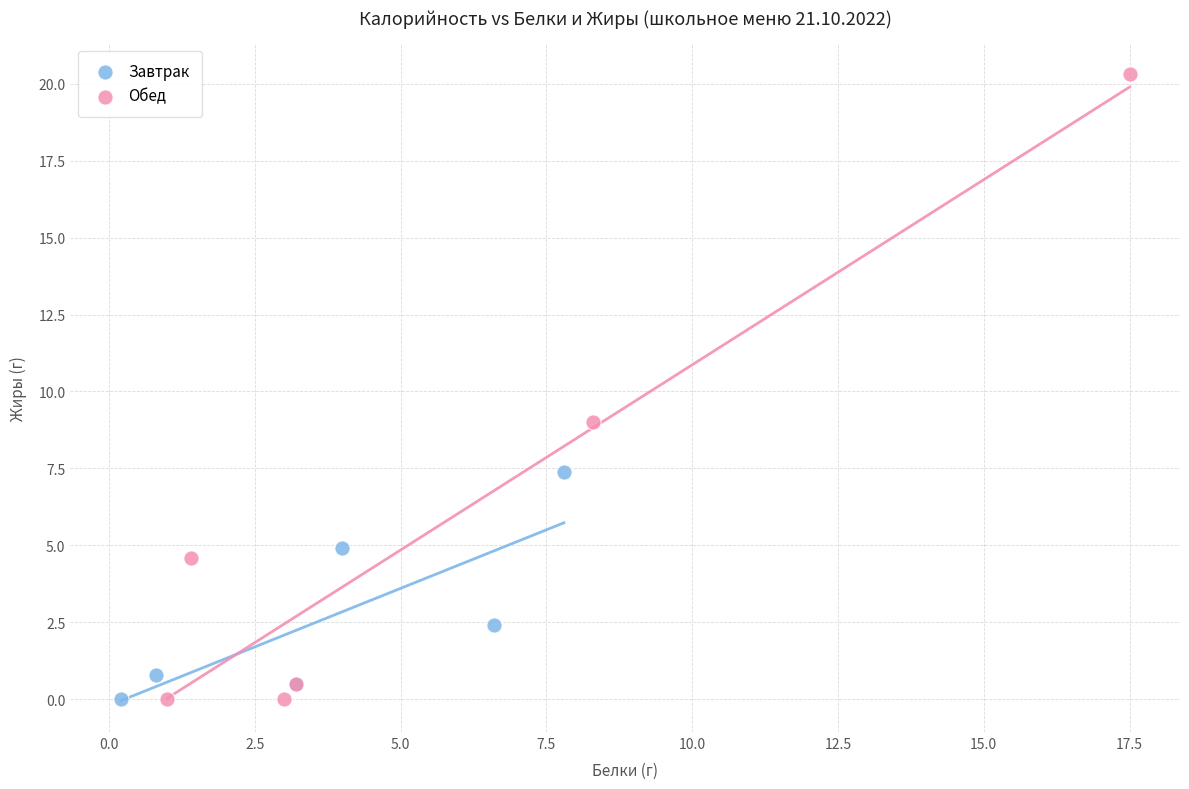

Which series has the largest Y range (max minus min)?

Обед